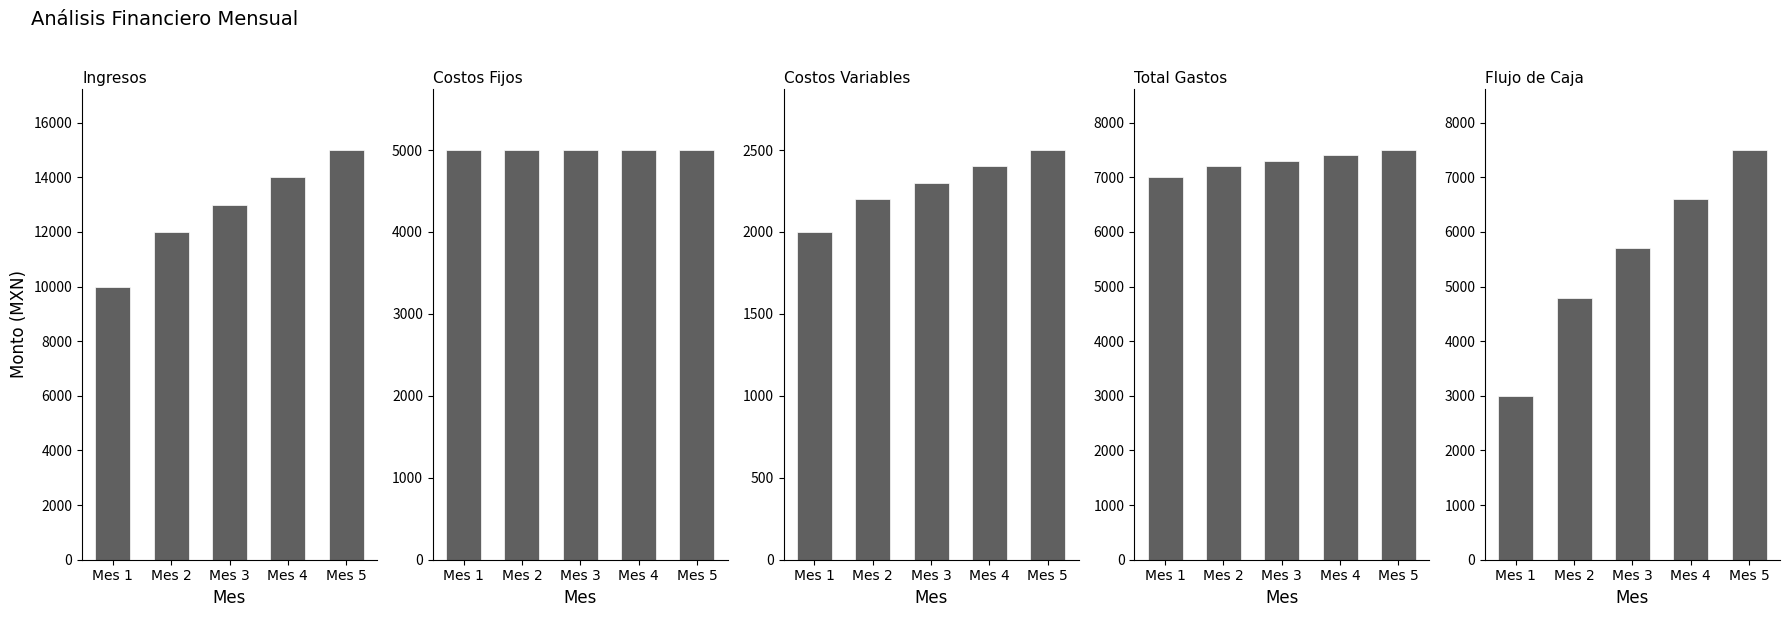

What is the total value across all series at Mes 3?

33300